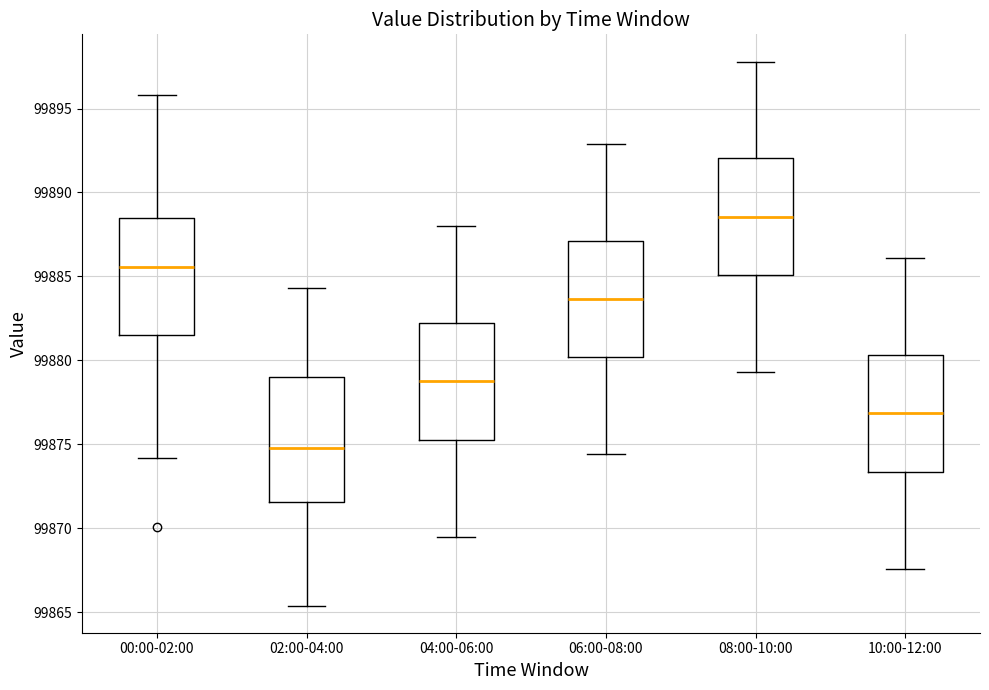

Which box has the highest median line?

08:00-10:00